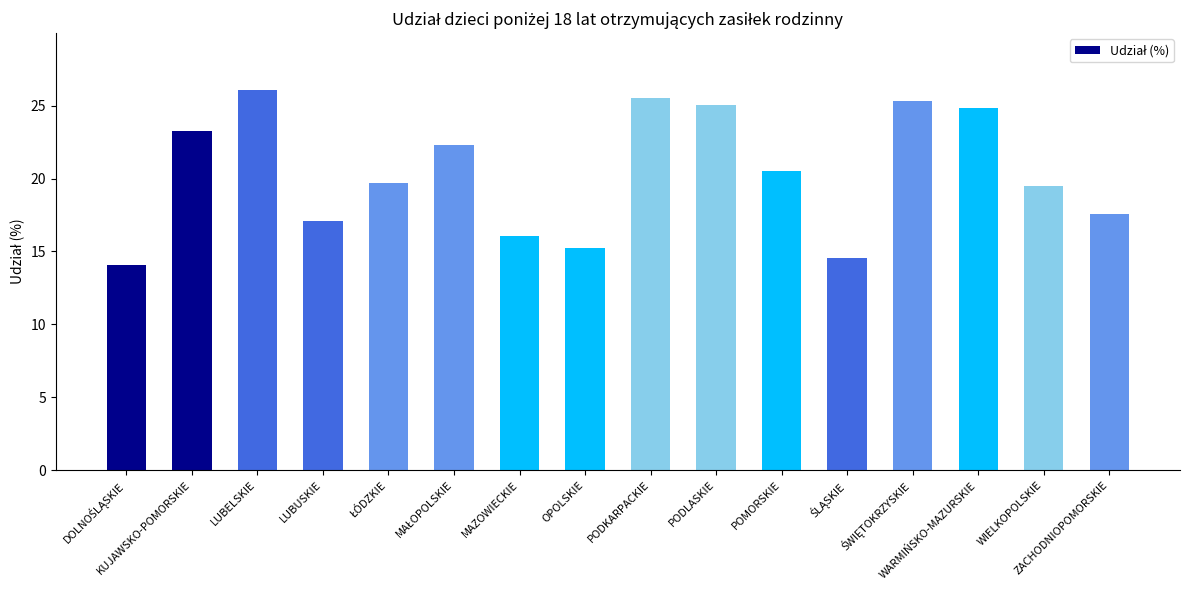

How many data points does each series have?

16